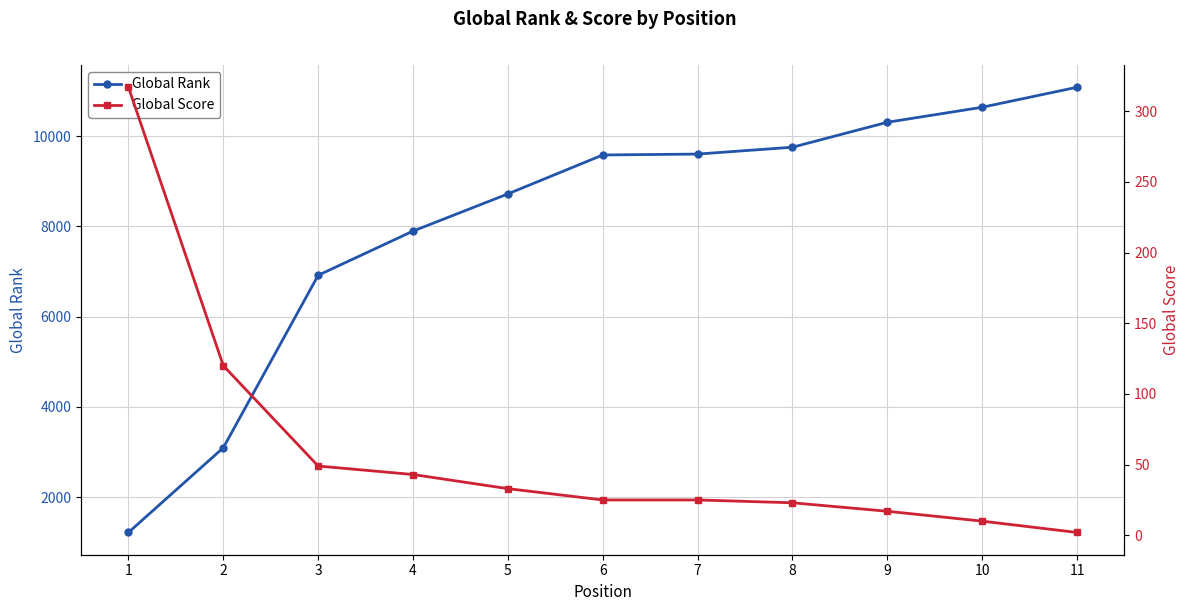

What is the average value of the Global Score series?

60